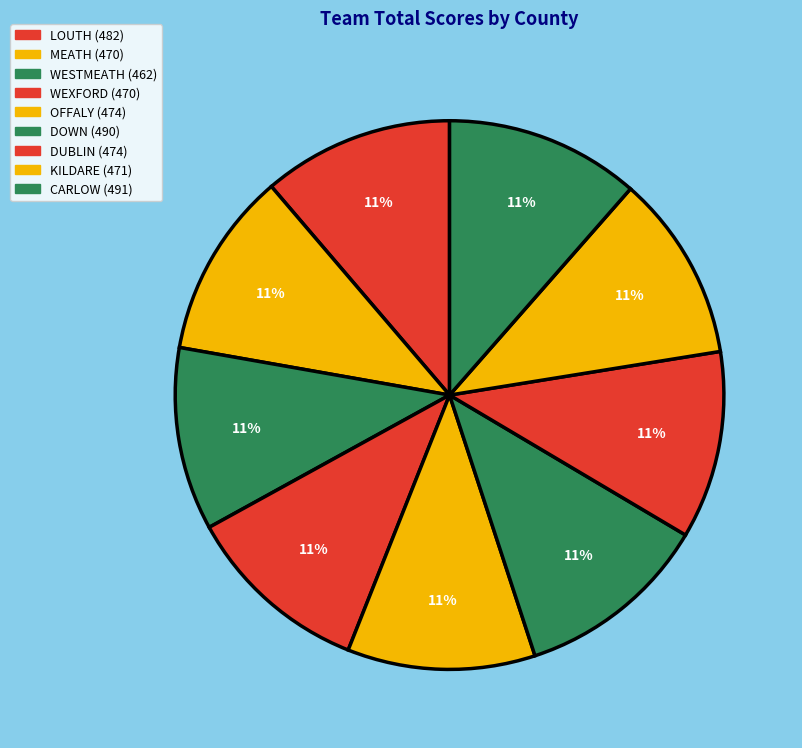

How many segments does this pie chart have?

9